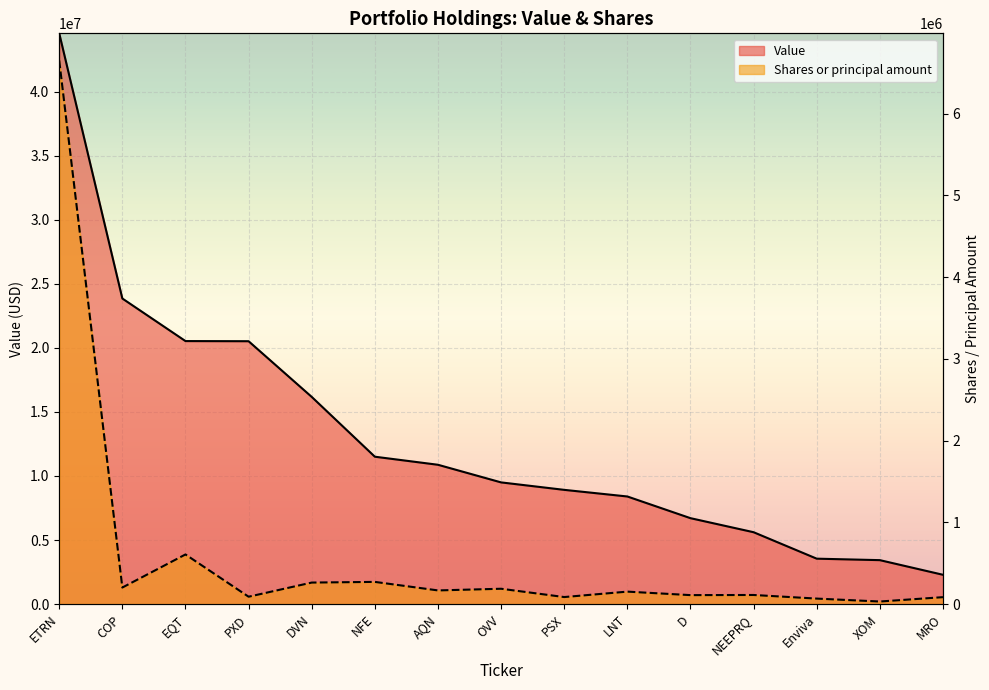

What position from the right is ETRN?

15